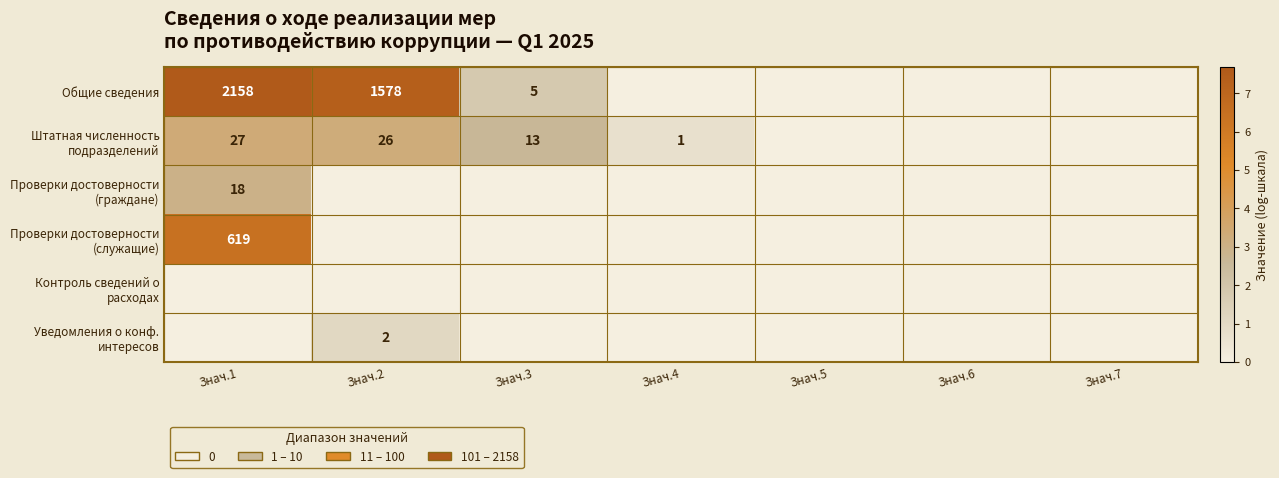

The Штатная численность подразделений series shows 27 at Знач.1. True or false?

True